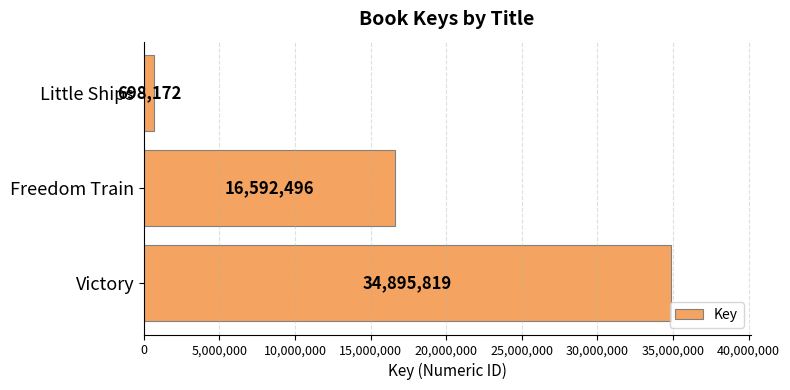

Reading bottom to top, what are all the values shown in this chart?

Victory=34895819	Freedom Train=16592496	Little Ships=698172